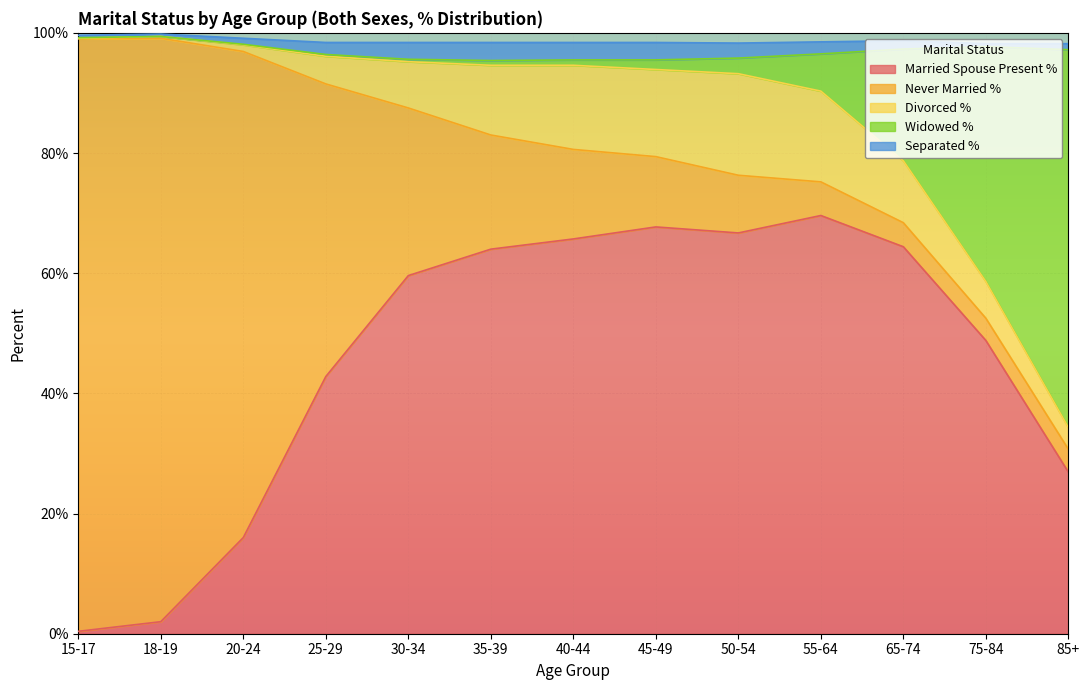

At how many categories does at least one series exceed 73?

3